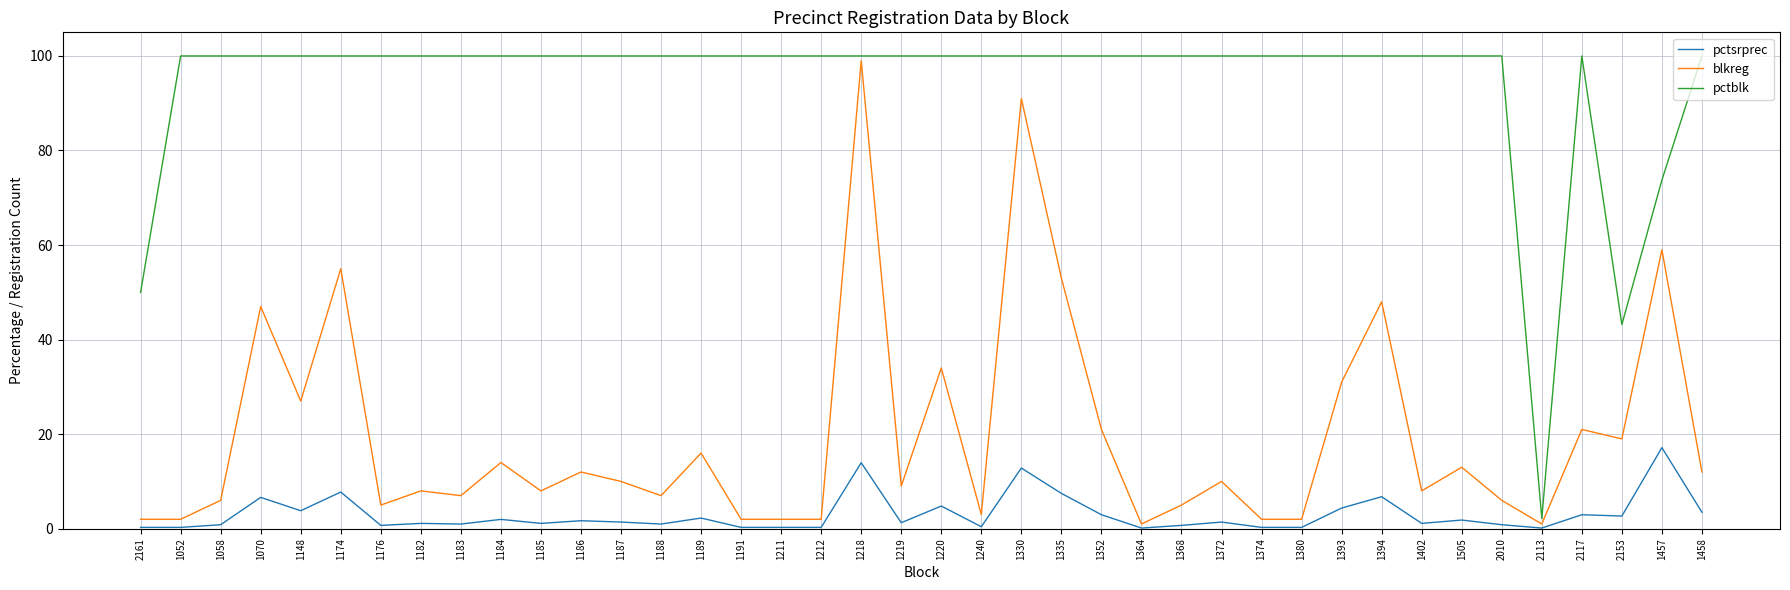

Is the value of blkreg at 2117 greater than the value of pctsrprec at 1457?

Yes